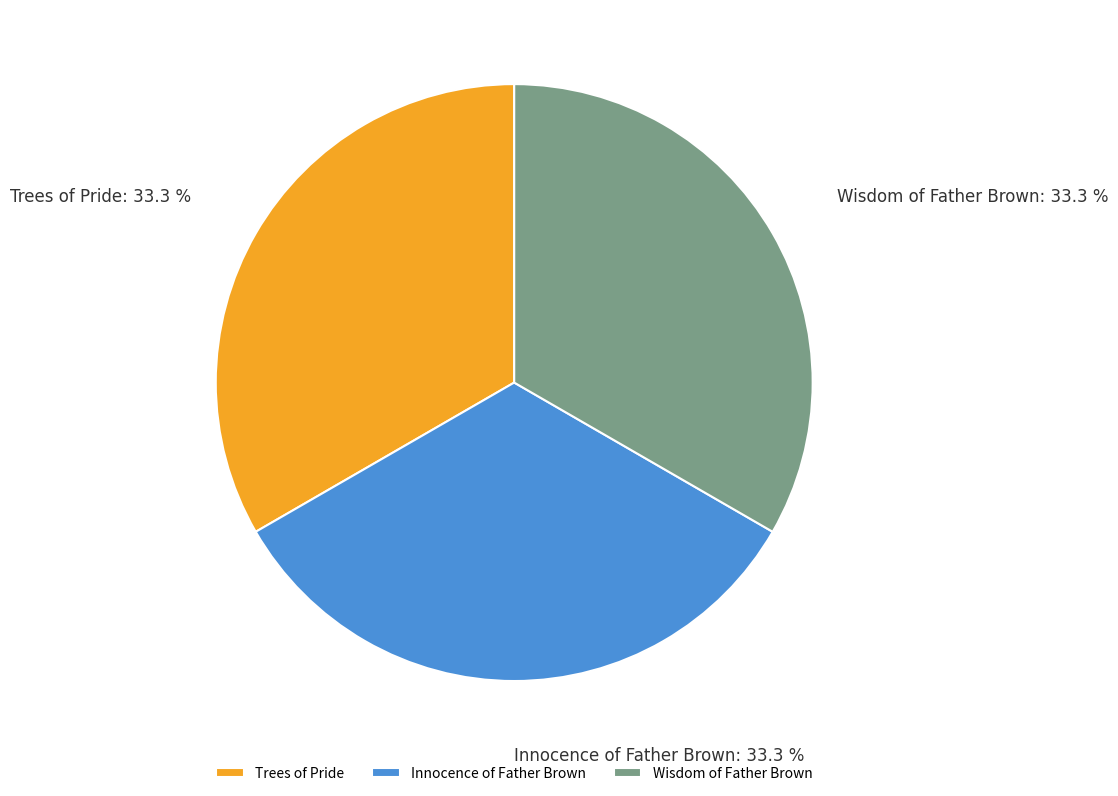

Does Trees of Pride account for over 50% of the chart?

No